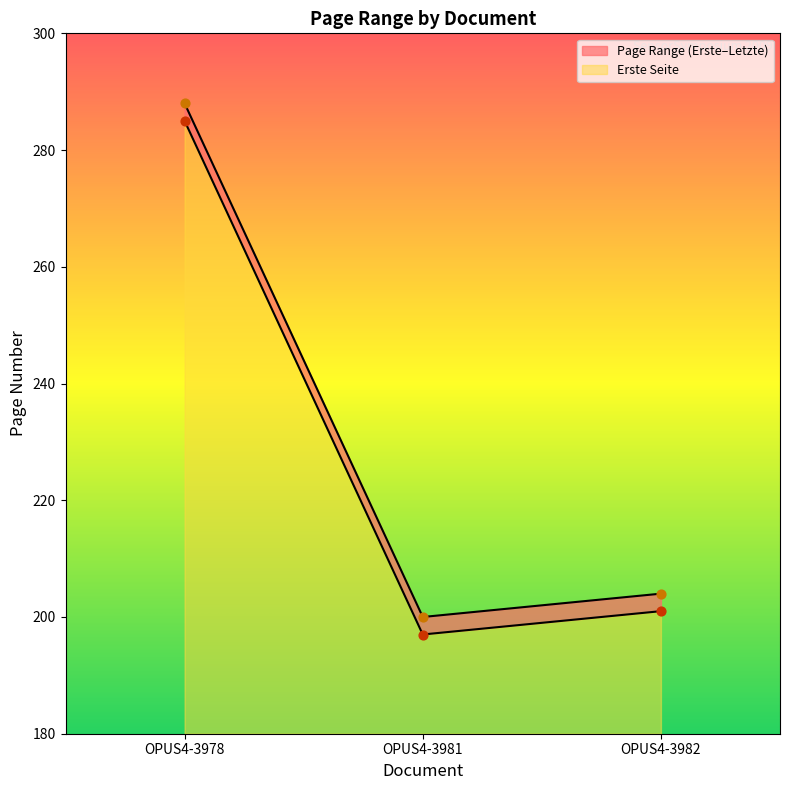

Is the value of Erste Seite at OPUS4-3981 greater than the value of Letzte Seite at OPUS4-3978?

No